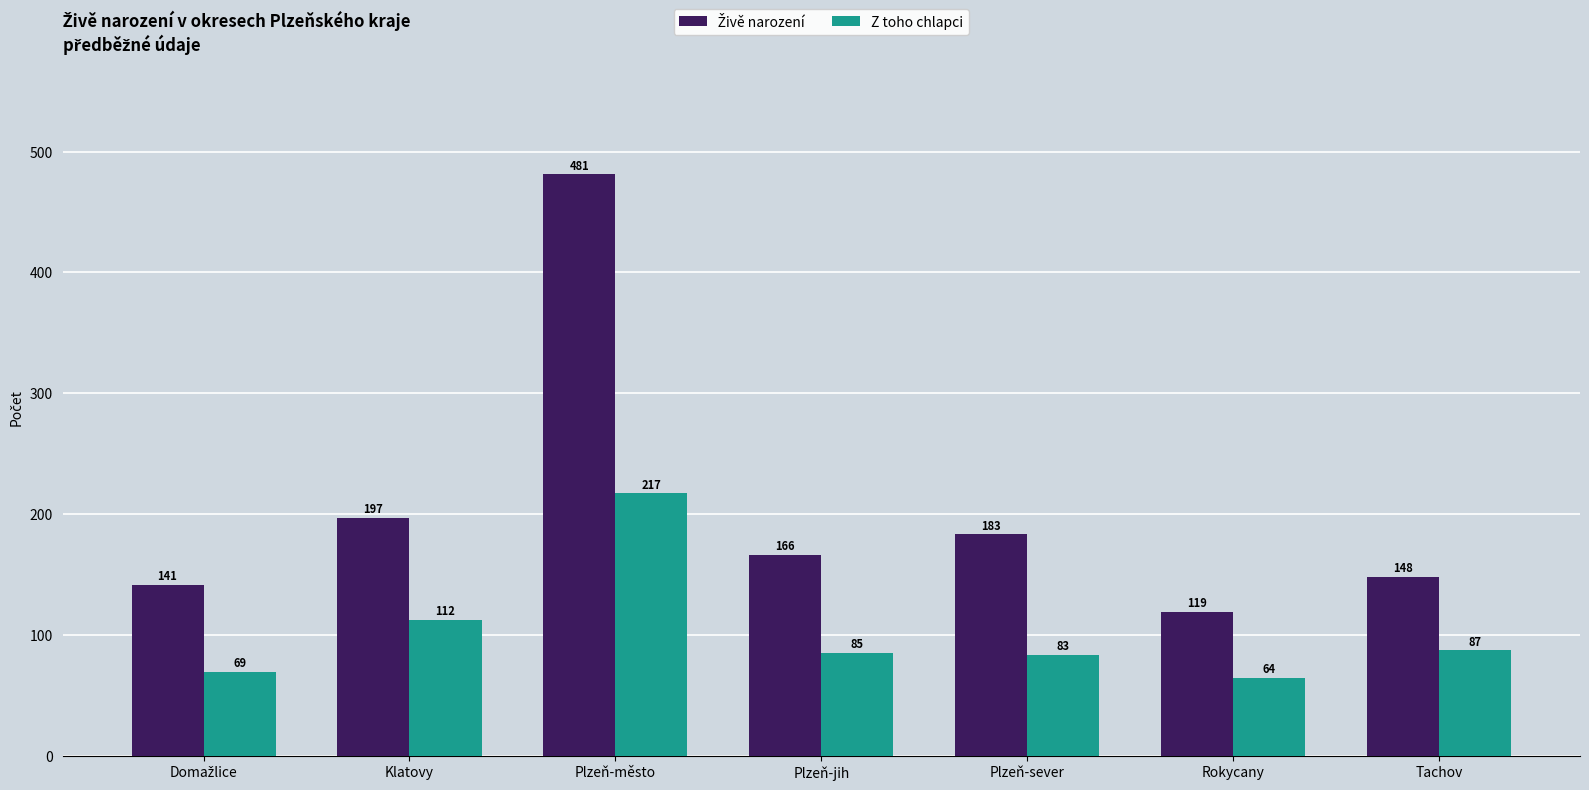

At which label is Z toho chlapci closest to 140?

Klatovy